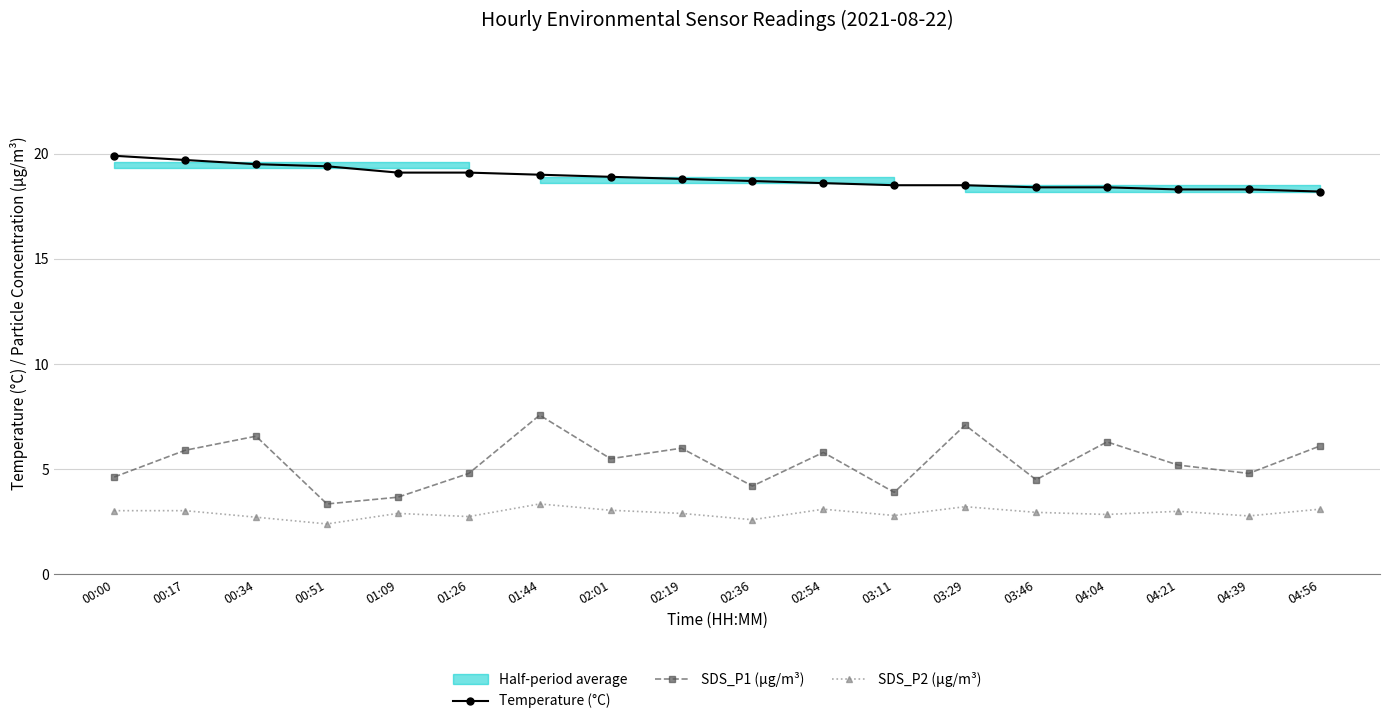

Is the value of SDS_P2 (µg/m³) at 02:36 greater than the value of SDS_P1 (µg/m³) at 00:00?

No